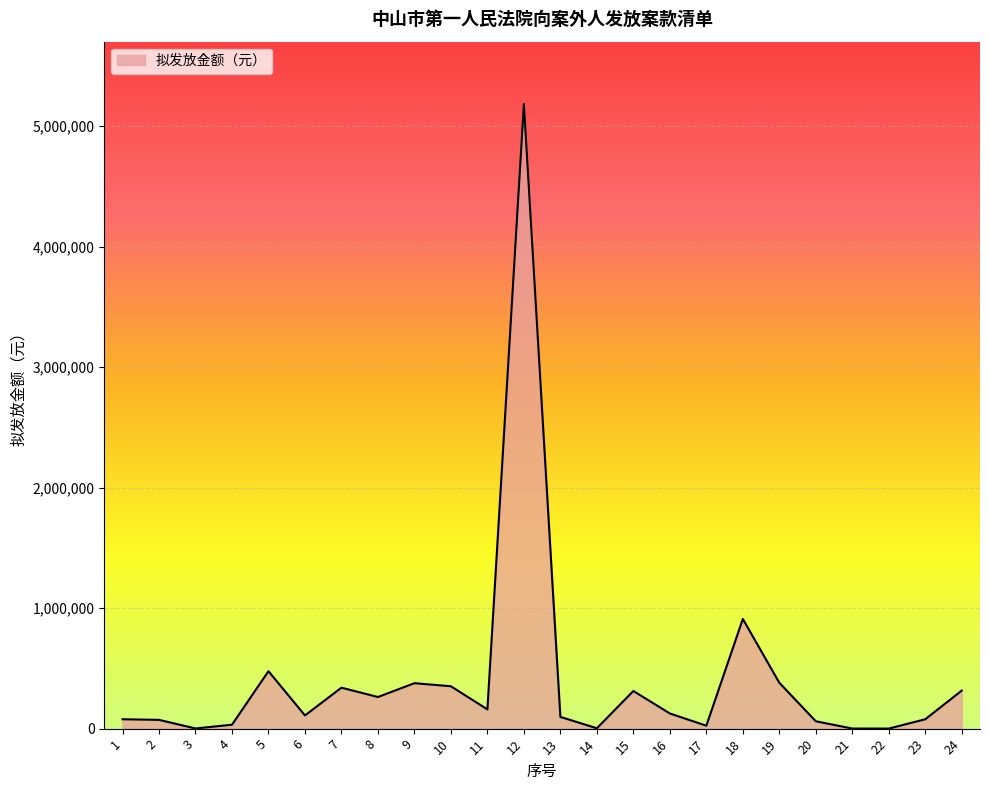

Does the chart display data point markers on the line(s)?

No